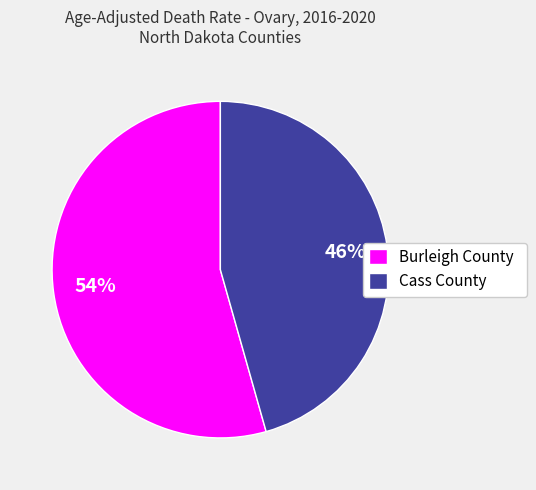

Does any single category account for the majority?

Yes